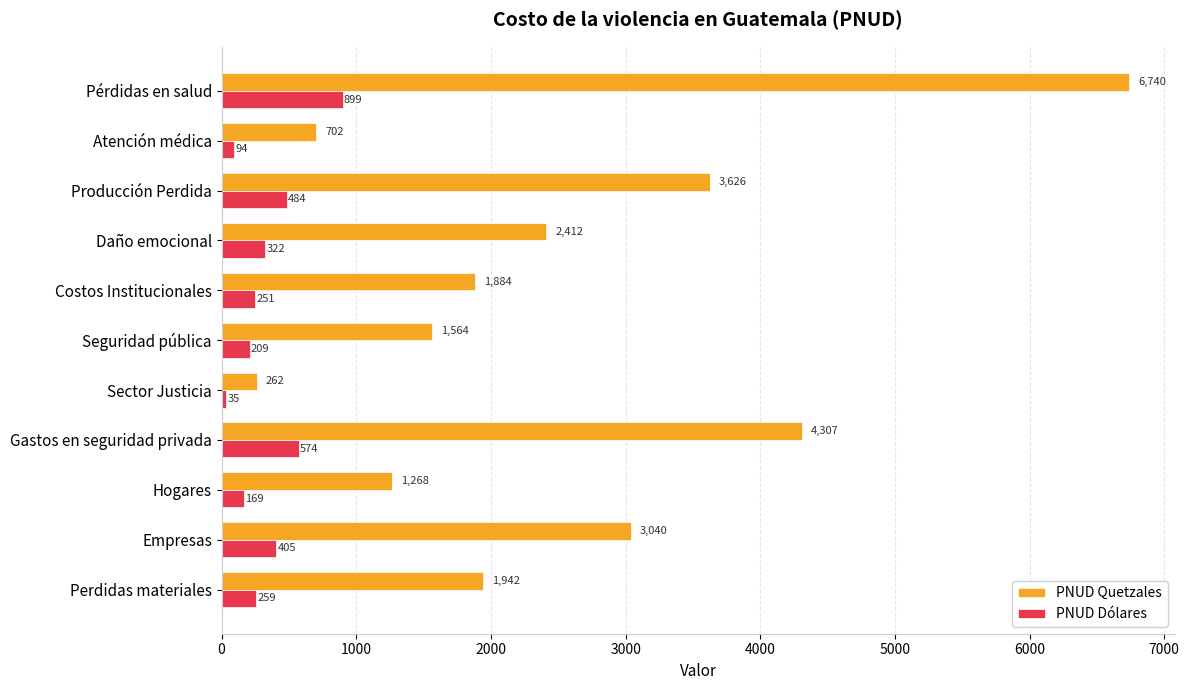

Which series has the widest spread of values?

PNUD Quetzales